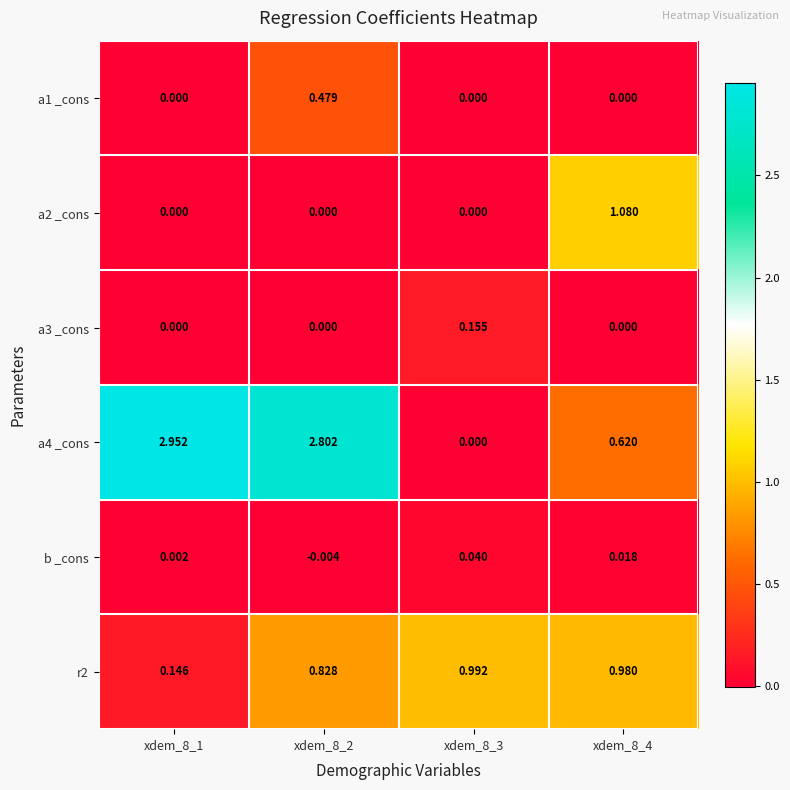

Is the value of b _cons at xdem_8_2 greater than the value of a3 _cons at xdem_8_4?

No